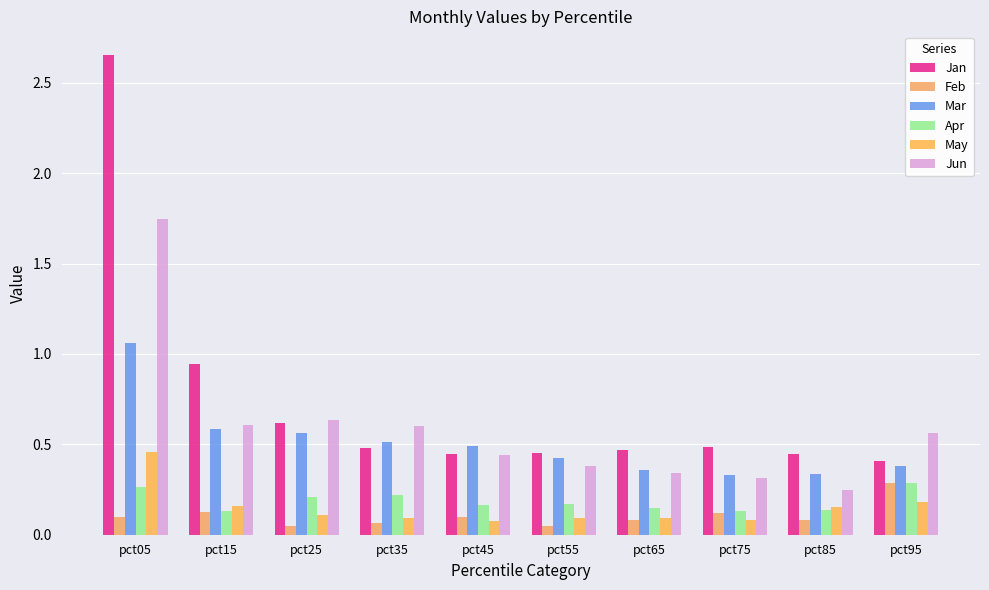

Reading right to left, list all the values displayed in this chart.

Jan: pct95=0.4	pct85=0.4	pct75=0.5	pct65=0.5	pct55=0.5	pct45=0.4	pct35=0.5	pct25=0.6	pct15=0.9	pct05=2.7
Feb: pct95=0.3	pct85=0.1	pct75=0.1	pct65=0.1	pct55=0.1	pct45=0.1	pct35=0.1	pct25=0.0	pct15=0.1	pct05=0.1
Mar: pct95=0.4	pct85=0.3	pct75=0.3	pct65=0.4	pct55=0.4	pct45=0.5	pct35=0.5	pct25=0.6	pct15=0.6	pct05=1.1
Apr: pct95=0.3	pct85=0.1	pct75=0.1	pct65=0.1	pct55=0.2	pct45=0.2	pct35=0.2	pct25=0.2	pct15=0.1	pct05=0.3
May: pct95=0.2	pct85=0.2	pct75=0.1	pct65=0.1	pct55=0.1	pct45=0.1	pct35=0.1	pct25=0.1	pct15=0.2	pct05=0.5
Jun: pct95=0.6	pct85=0.2	pct75=0.3	pct65=0.3	pct55=0.4	pct45=0.4	pct35=0.6	pct25=0.6	pct15=0.6	pct05=1.7